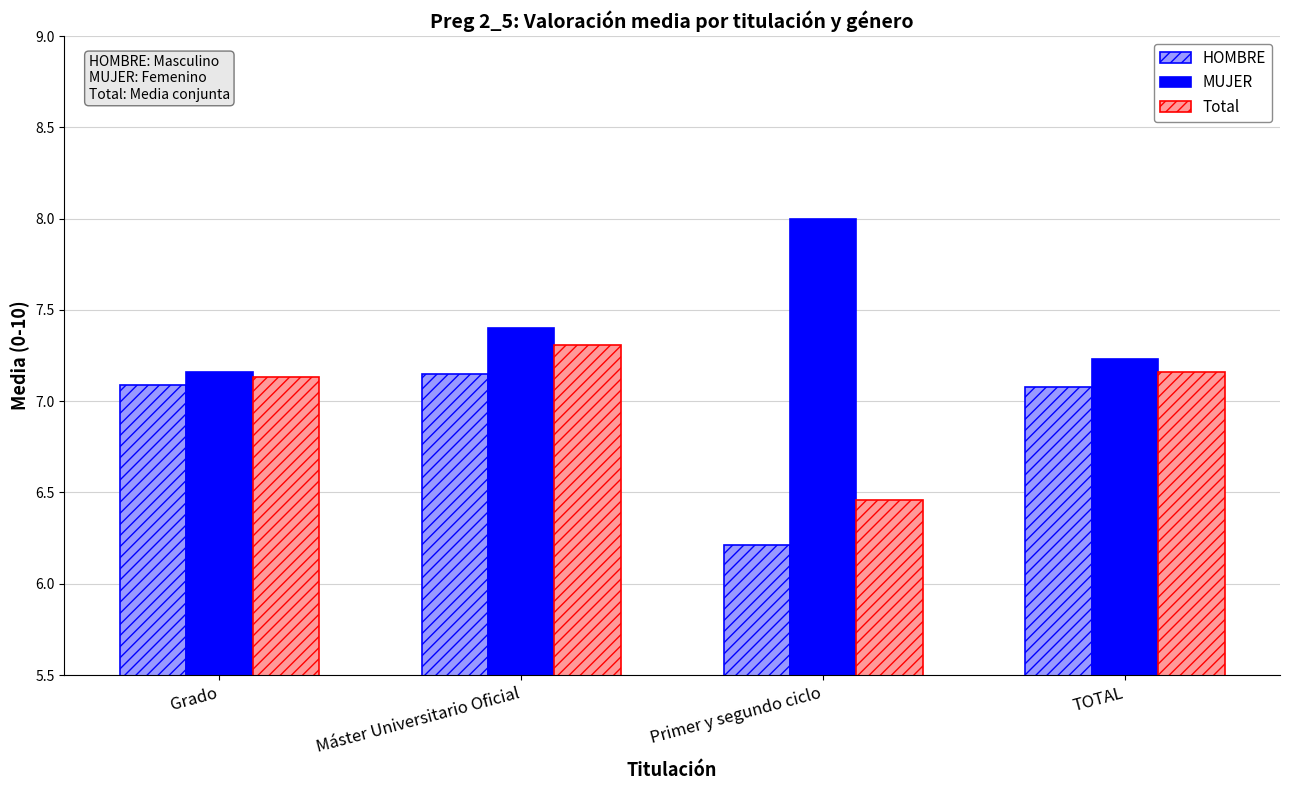

What is the total value across all series at Primer y segundo ciclo?

20.7